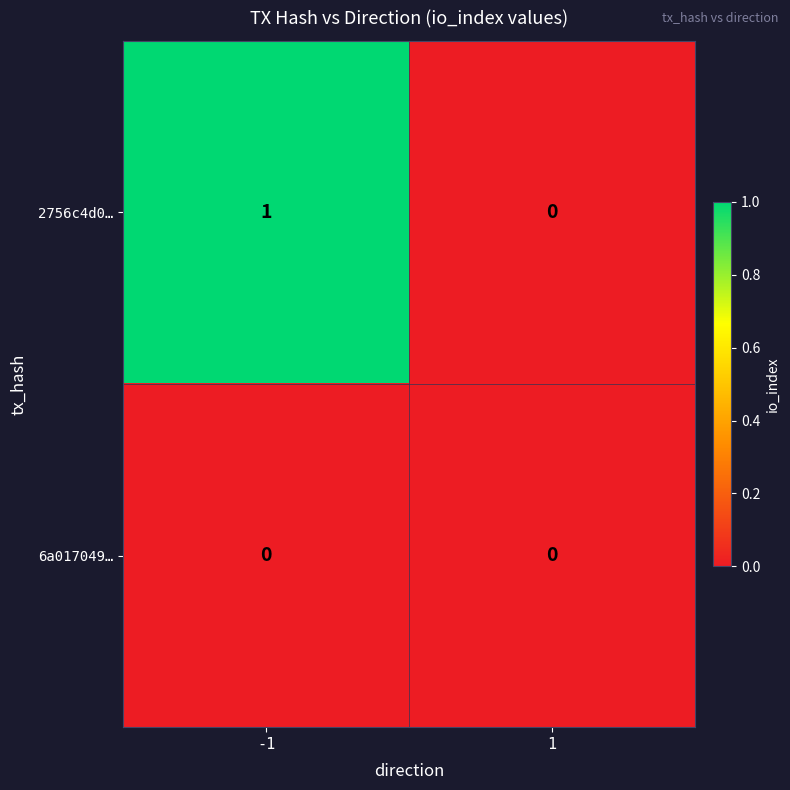

Which series has the largest range (max minus min)?

2756c4d0…